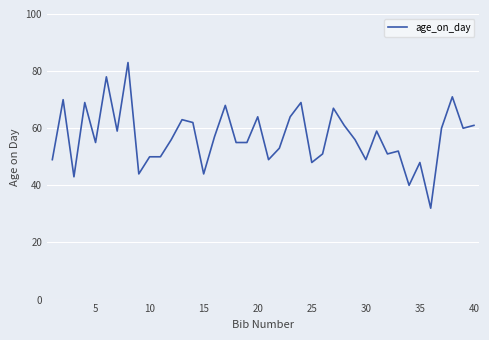

What is the average value?

57